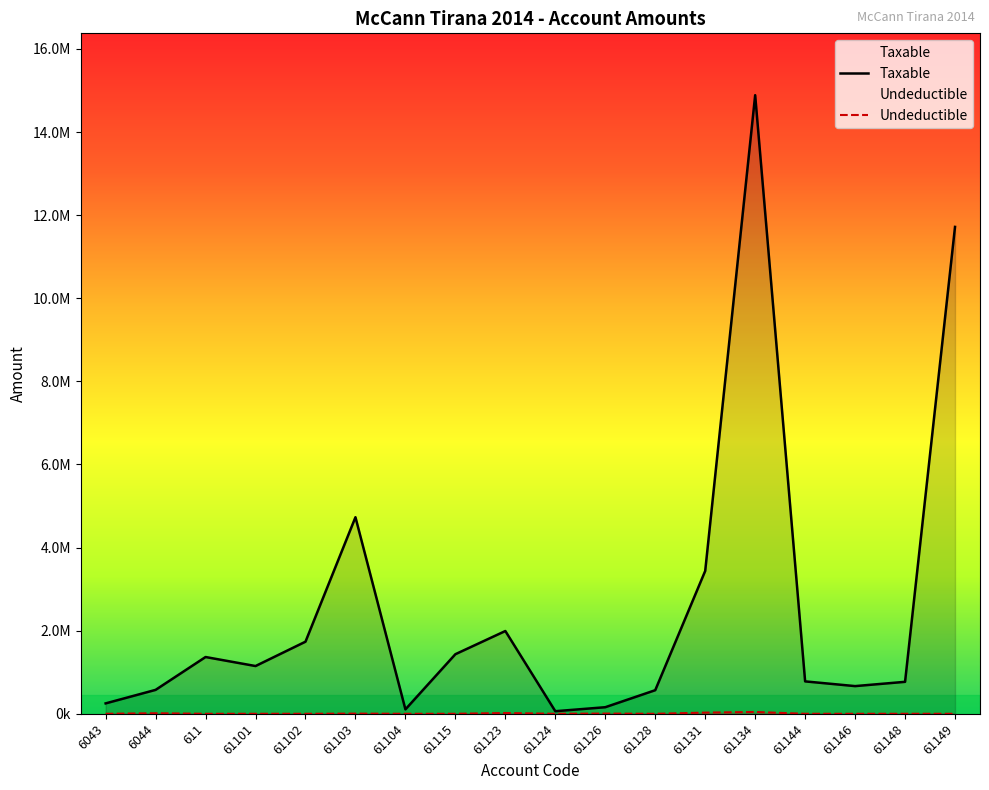

At 61126, list the series in order from largest to smallest.

Taxable, Undeductible